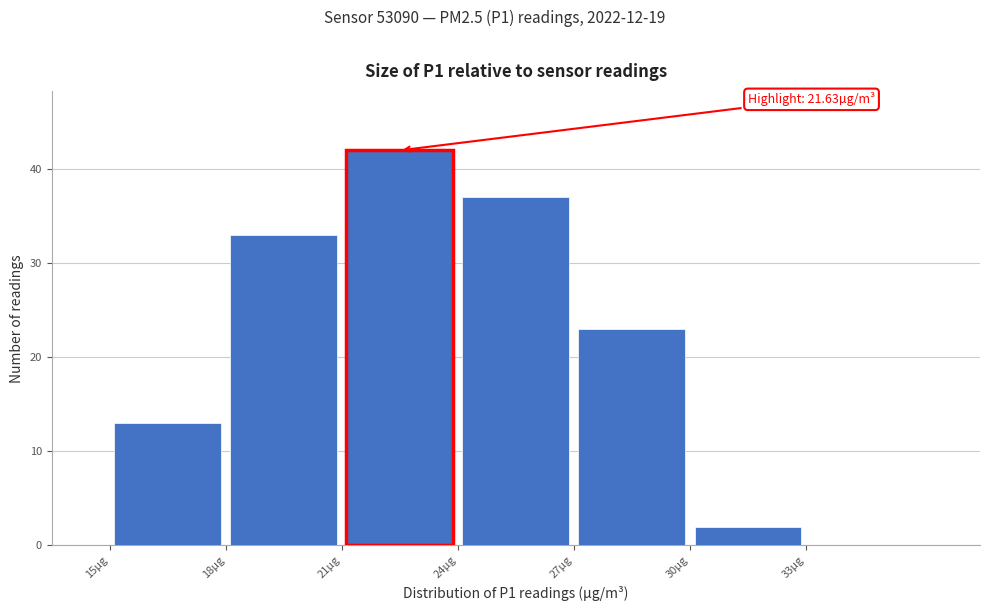

Which range on the x-axis has the tallest bar?

21 to 24